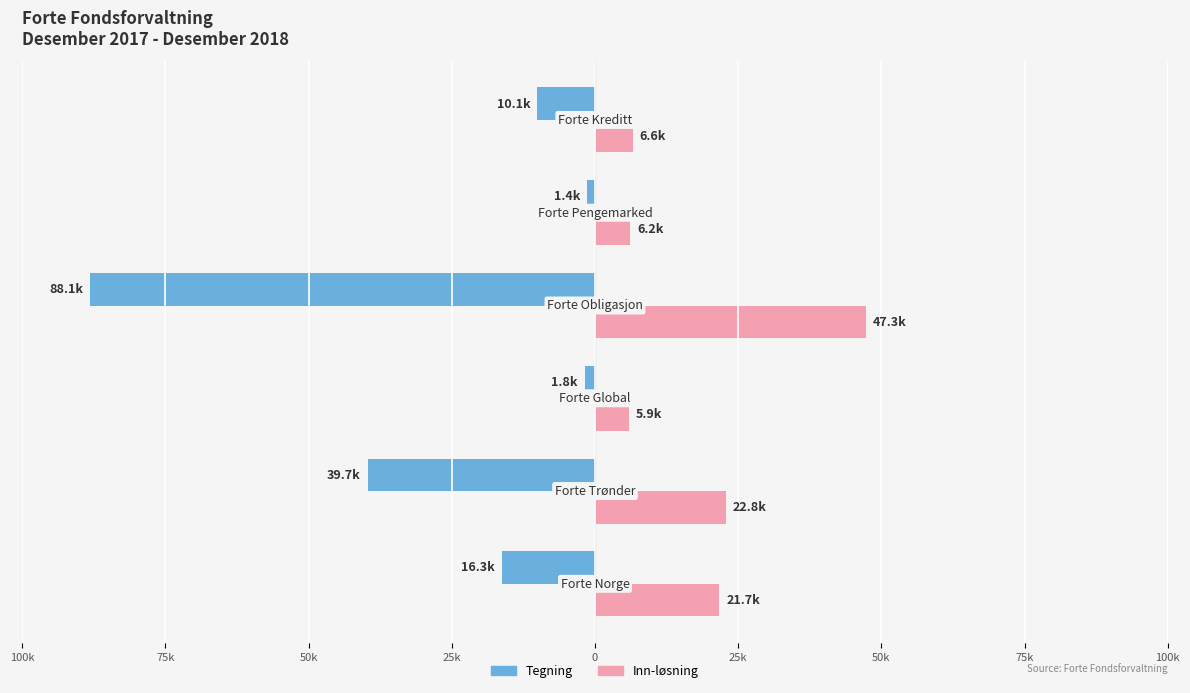

What are all the series names shown in the legend?

Tegning, Inn-løsning